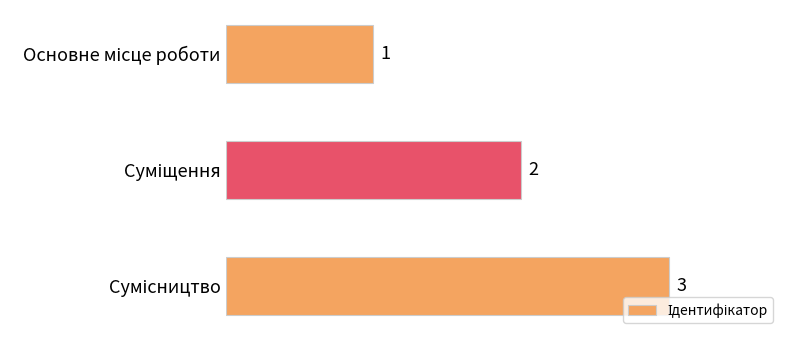

Are the bars grouped side by side (vs. stacked)?

No